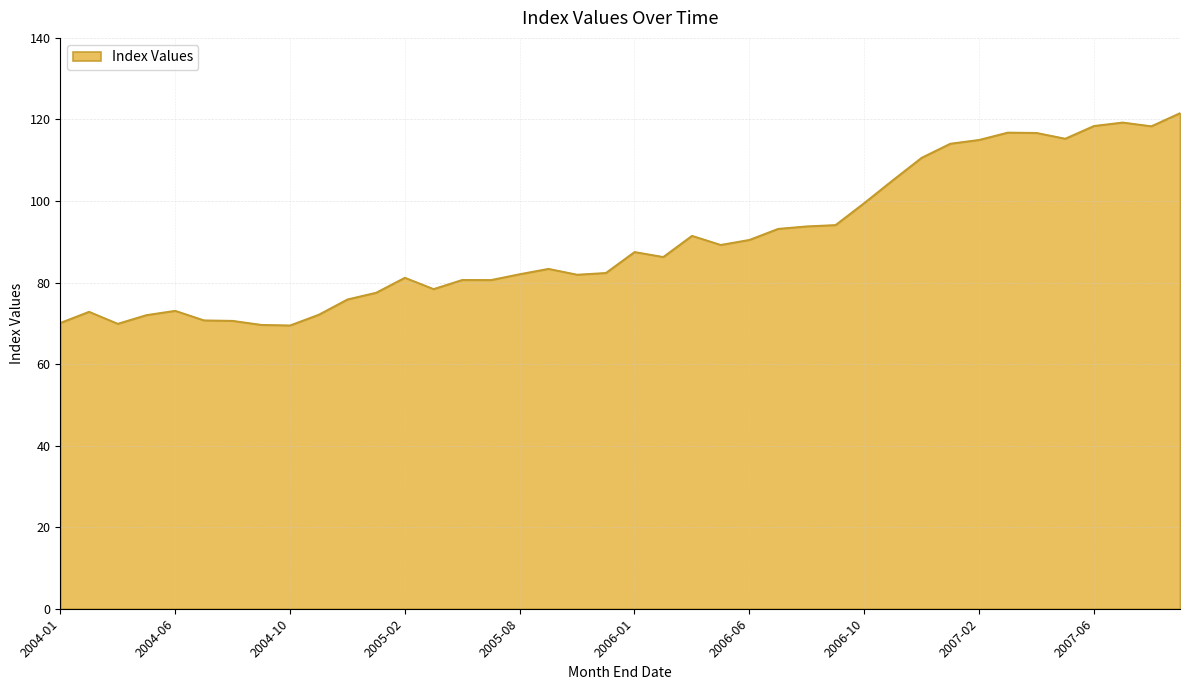

What is the difference between the maximum and minimum values?

52.1